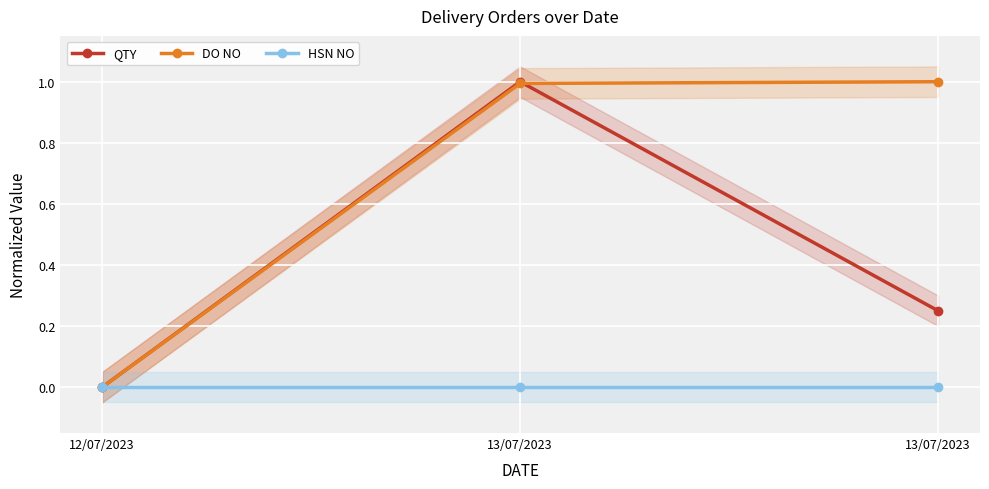

Reading left to right, transcribe all the data shown in this chart.

QTY: 0.0	1.0	0.2
DO NO: 0.0	1.0	1.0
HSN NO: 0.0	0.0	0.0